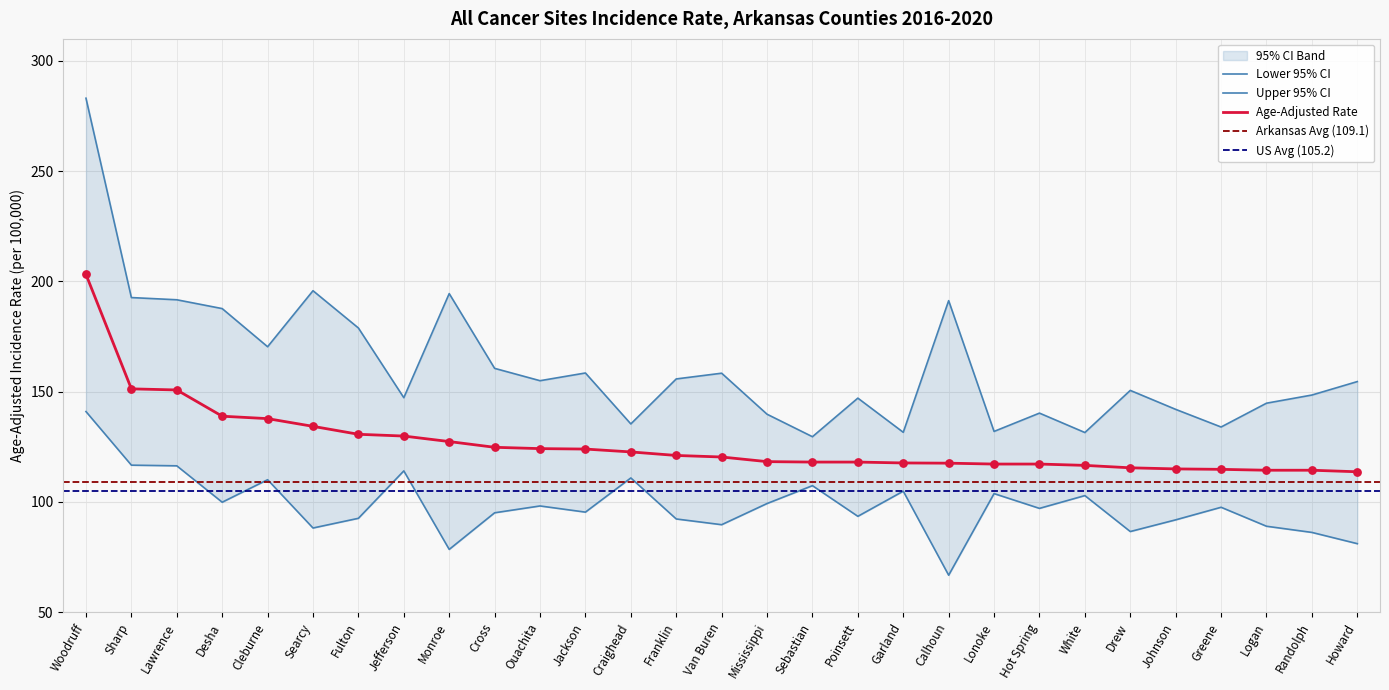

What is the total value across all series at Jackson?

377.9